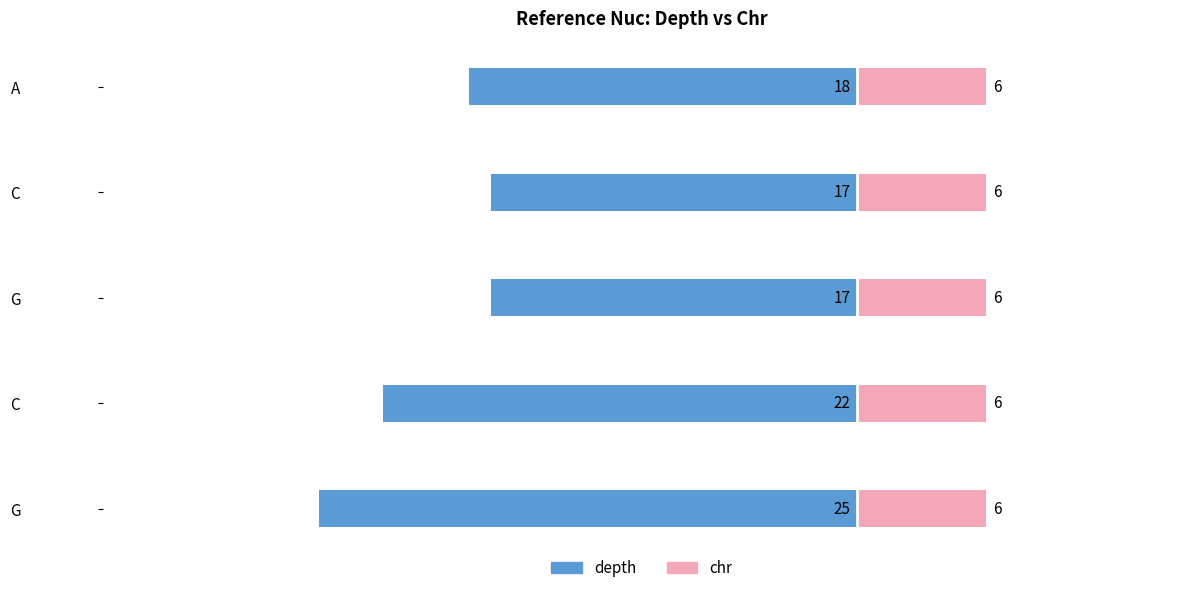

The chr series shows 0.1 at 3. True or false?

False